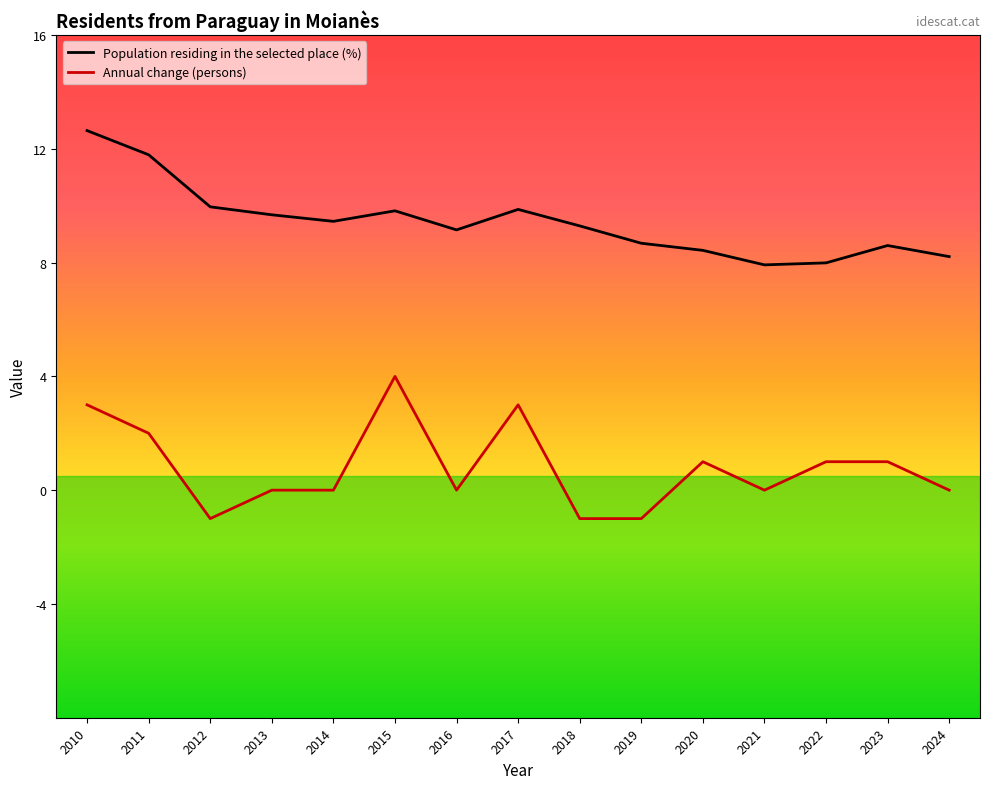

How many data points in Annual change (persons) are above 0?

7